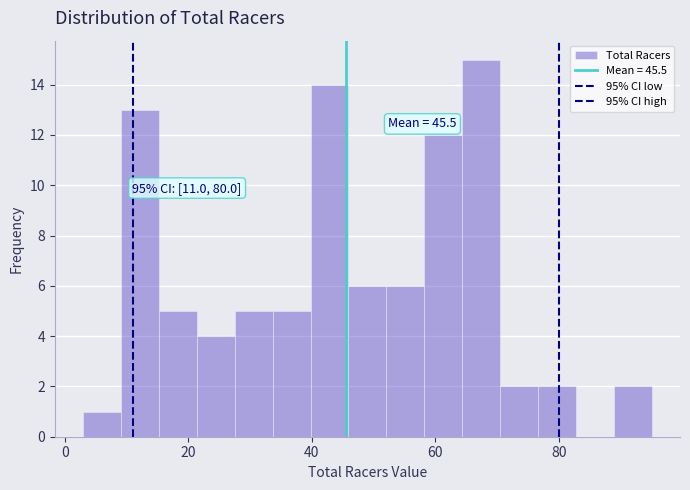

Read against the x-axis, roughly where is the centre of the tallest bar?

68